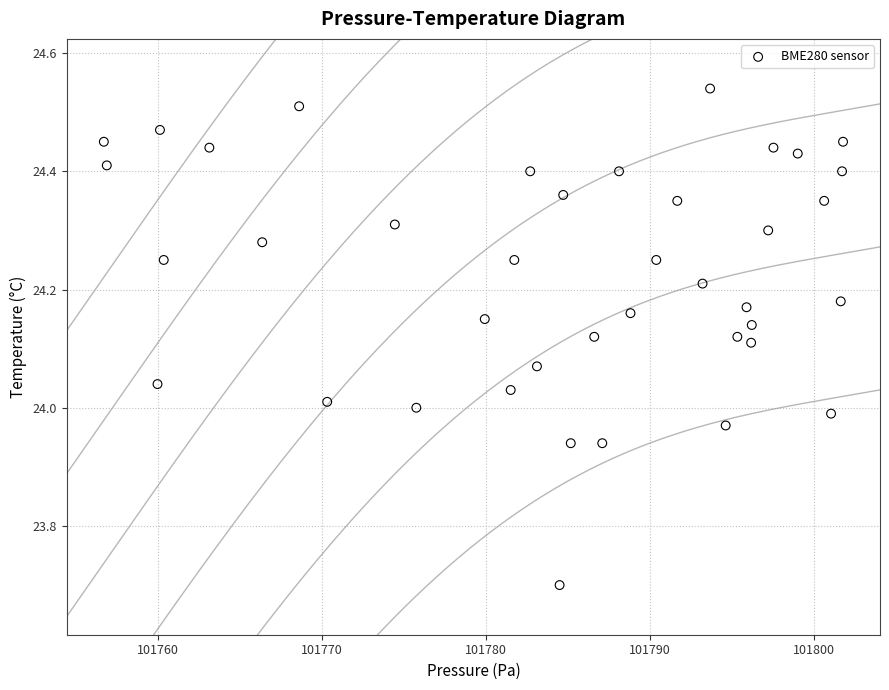

What is the range of Y values (max minus min)?

0.8